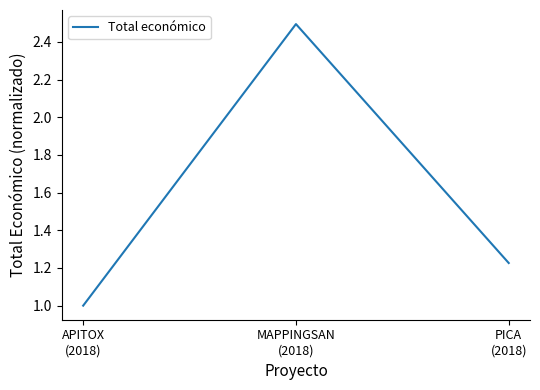

Is it true that the value at APITOX
(2018) is 0.6?

False